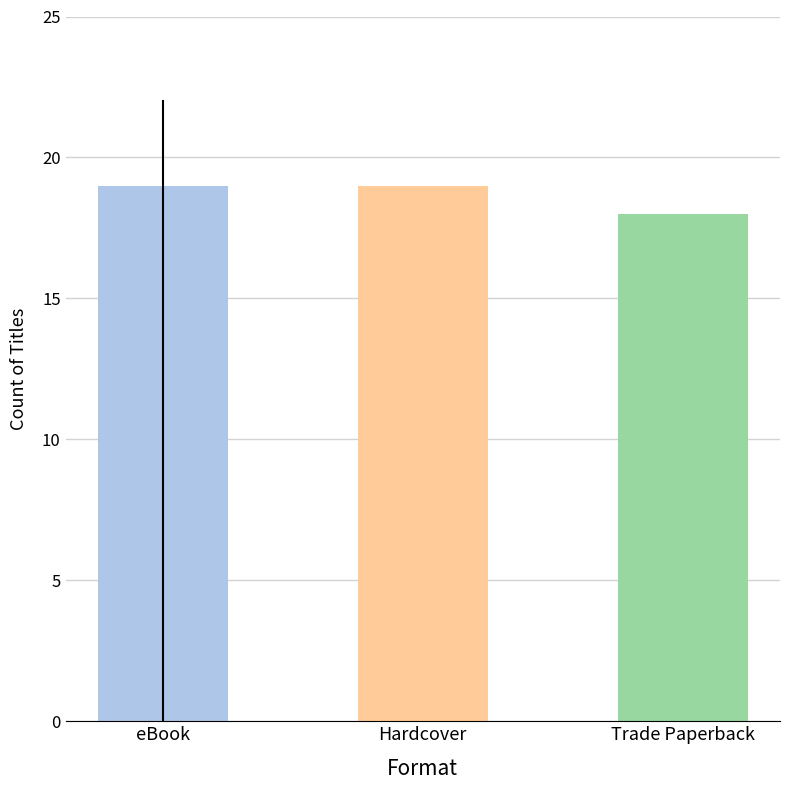

Reading left to right, transcribe all the data shown in this chart.

eBook=19	Hardcover=19	Trade Paperback=18